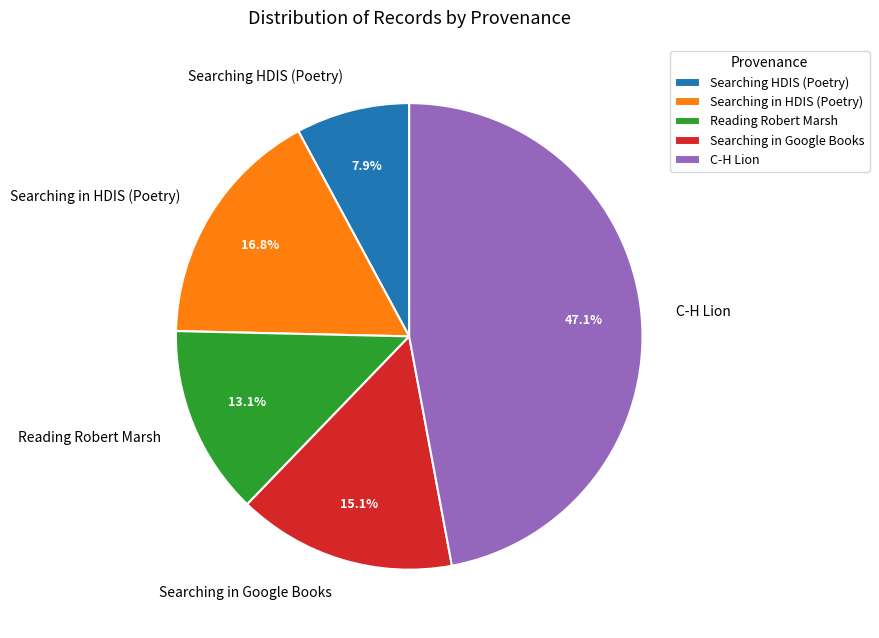

To the nearest percent, what portion does Searching in HDIS (Poetry) represent?

17%